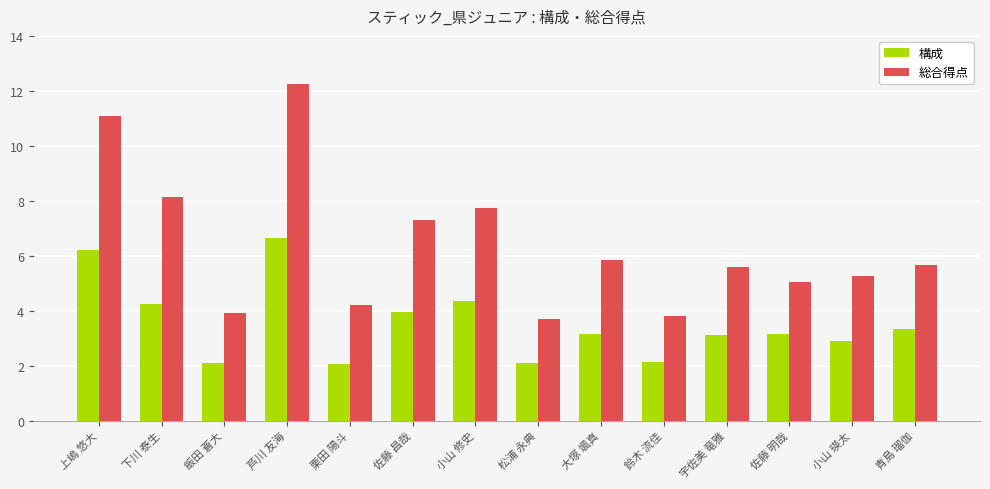

What is the average value of the 総合得点 series?

6.4